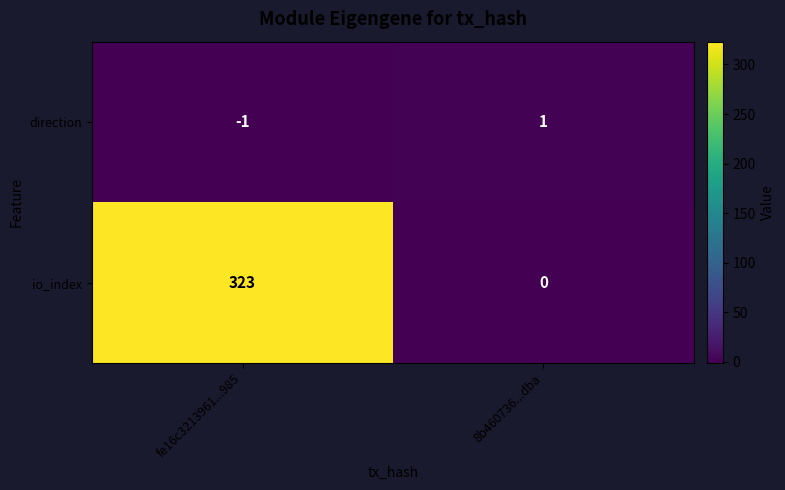

Rank the series by their average value, from highest to lowest.

io_index, direction